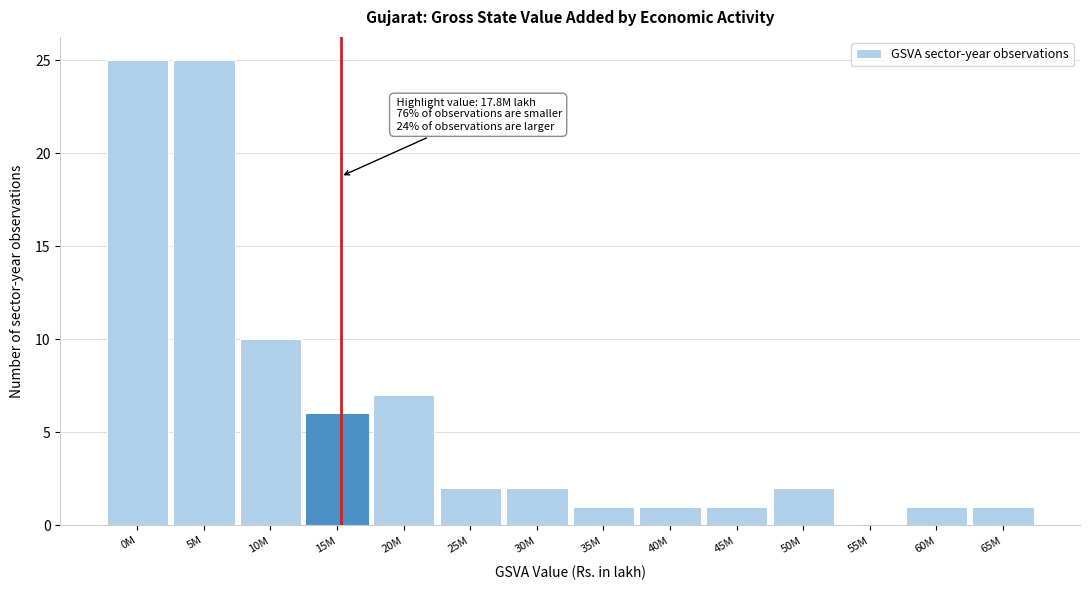

Reading left to right, list all the values displayed in this chart.

0M=25	5M=25	10M=10	15M=6	20M=7	25M=2	30M=2	35M=1	40M=1	45M=1	50M=2	55M=0	60M=1	65M=1